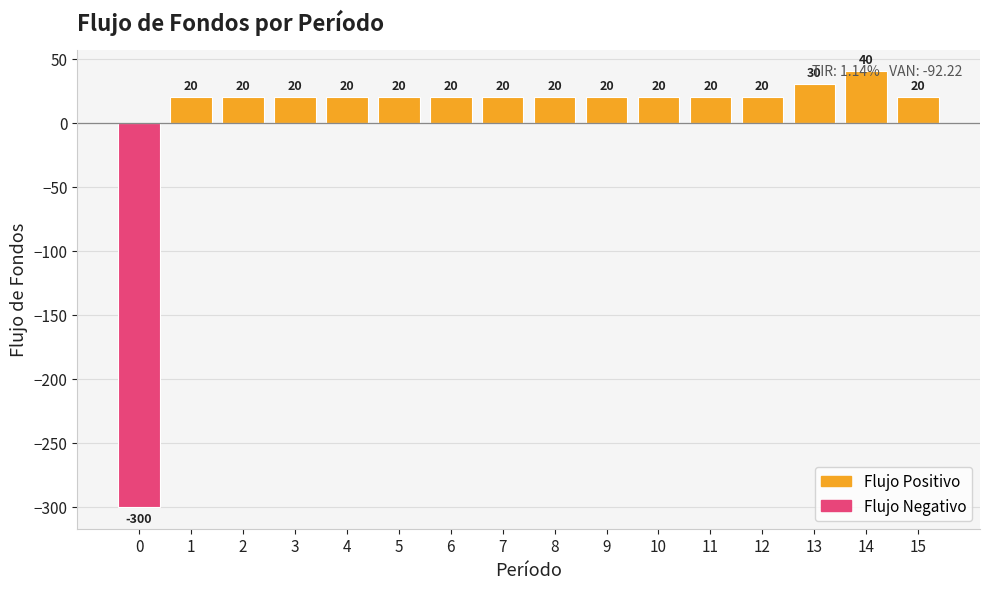

What is the average value?

2